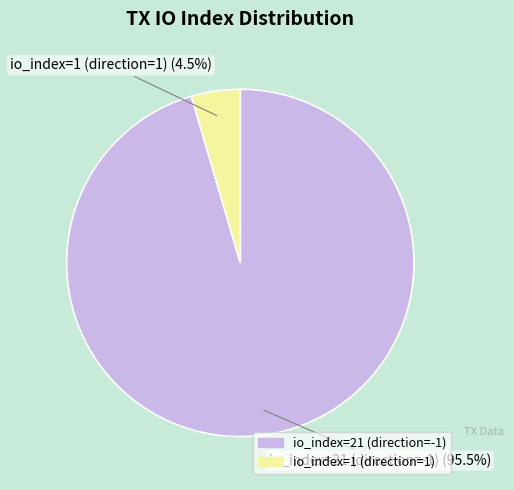

Count the number of slices in the pie.

2